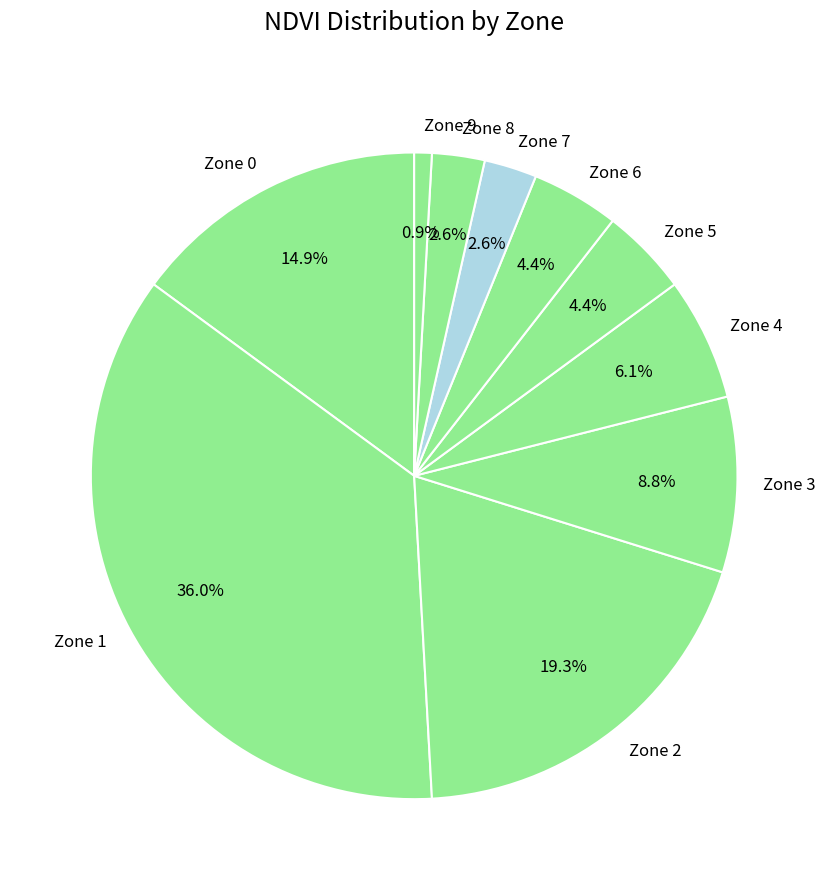

Which slice is the largest?

Zone 1